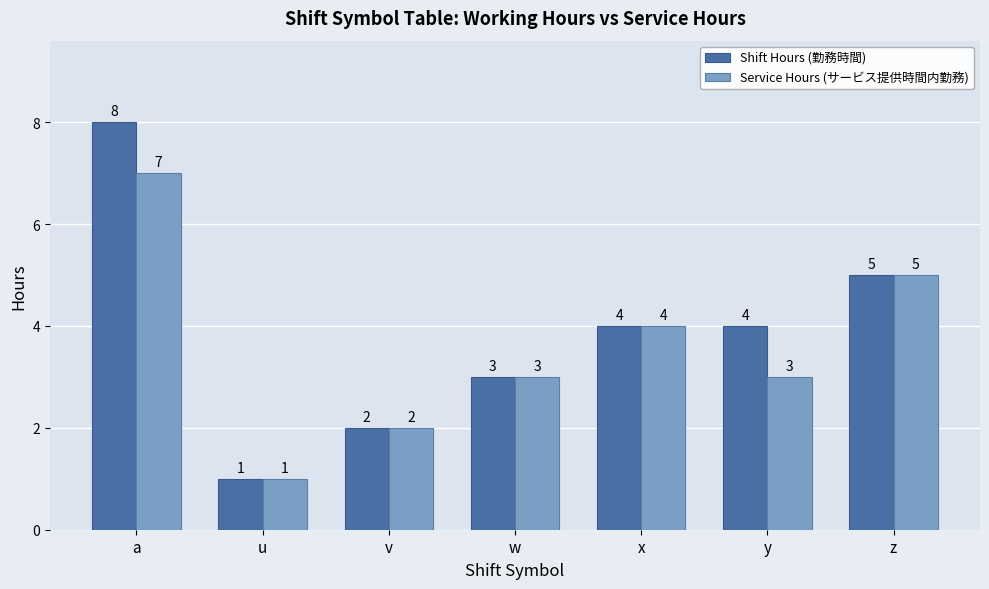

The value of Service Hours (サービス提供時間内勤務) at u is 2. True or false?

False